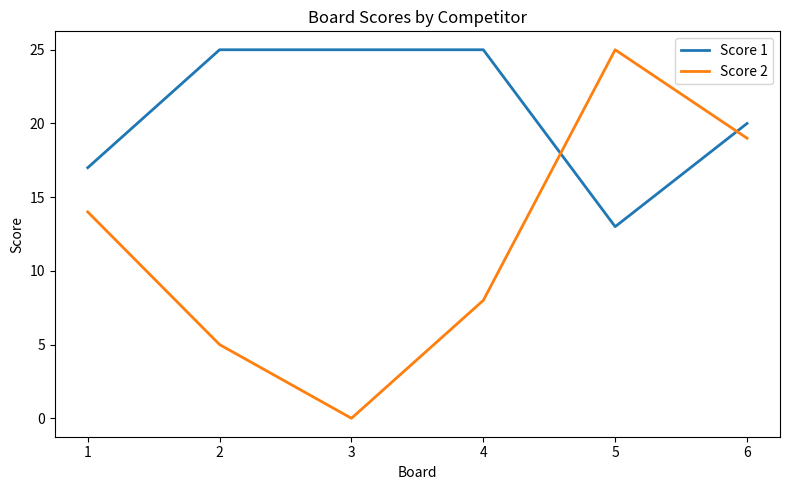

Count the number of data series in this chart.

2